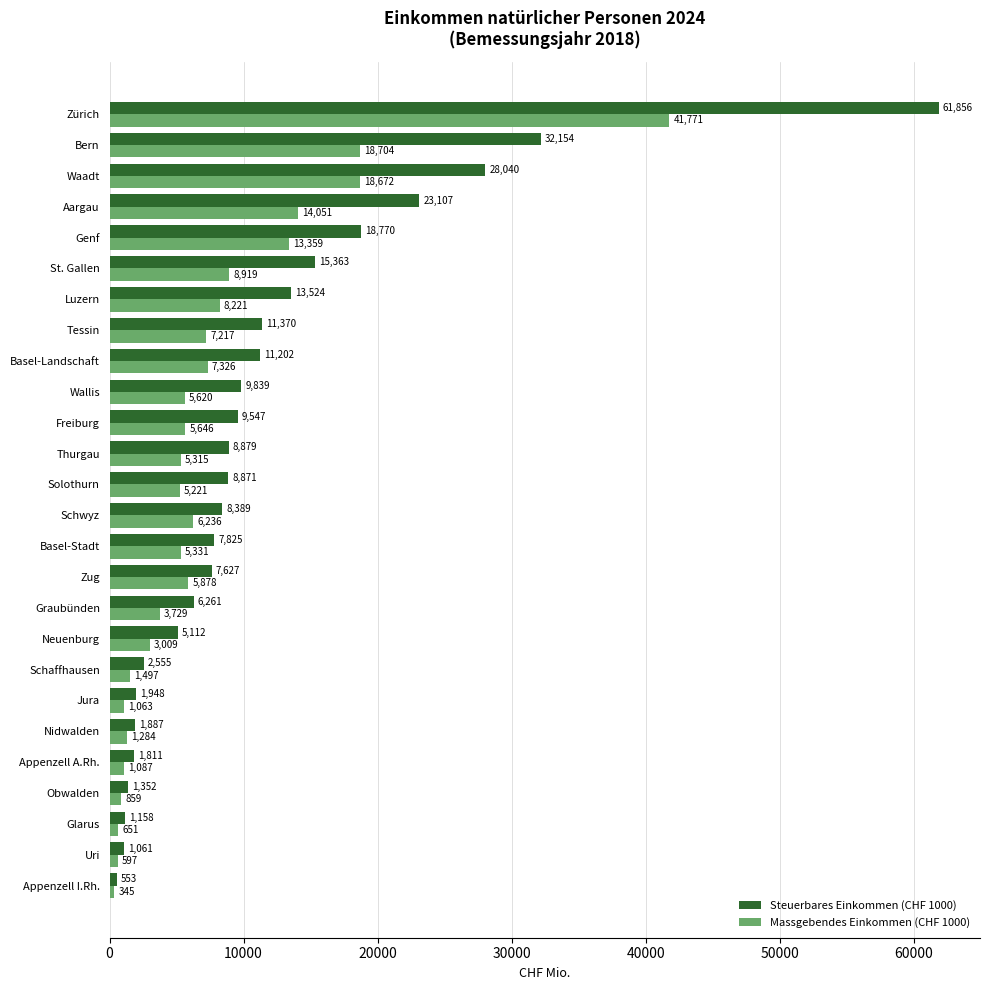

What is the average value of the Steuerbares Einkommen (CHF 1000) series?

11541.3